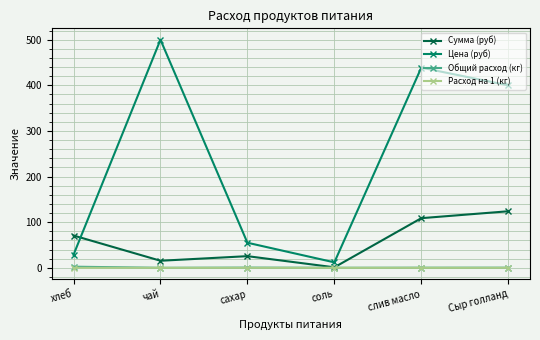

What is the total value across all series at соль?

13.2